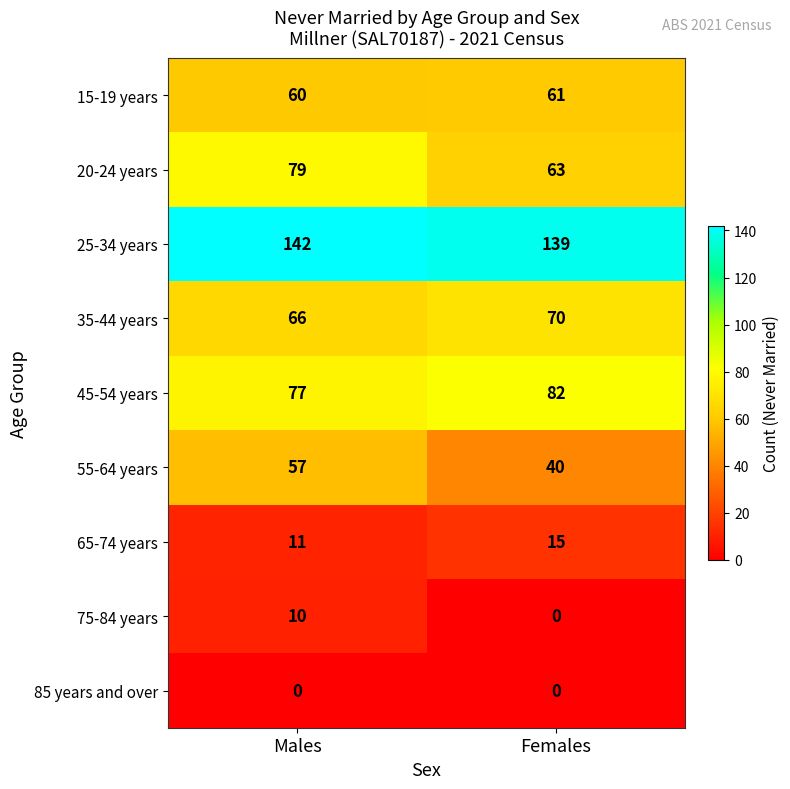

Which series has the largest range (max minus min)?

55-64 years